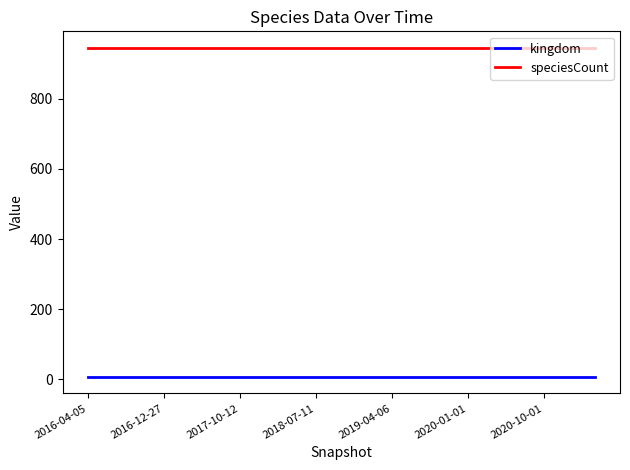

True or false: speciesCount and kingdom cross at least once.

False